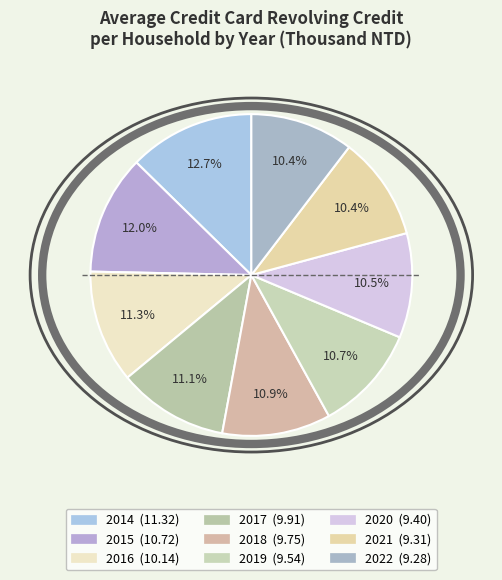

Do 2018 and 2017 together represent more than half of the pie?

No